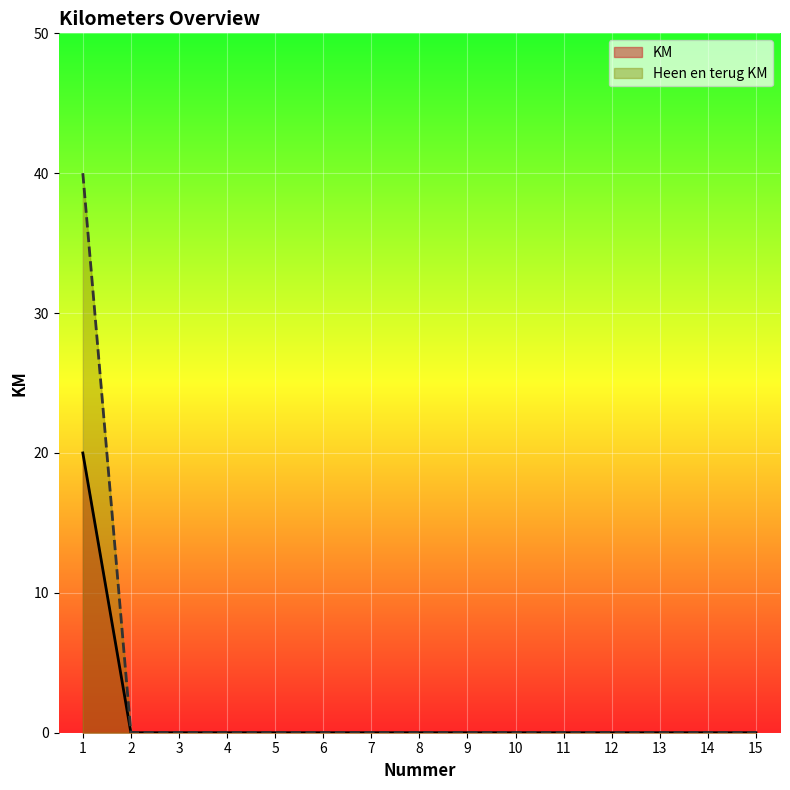

Which series has the largest range (max minus min)?

Heen en terug KM